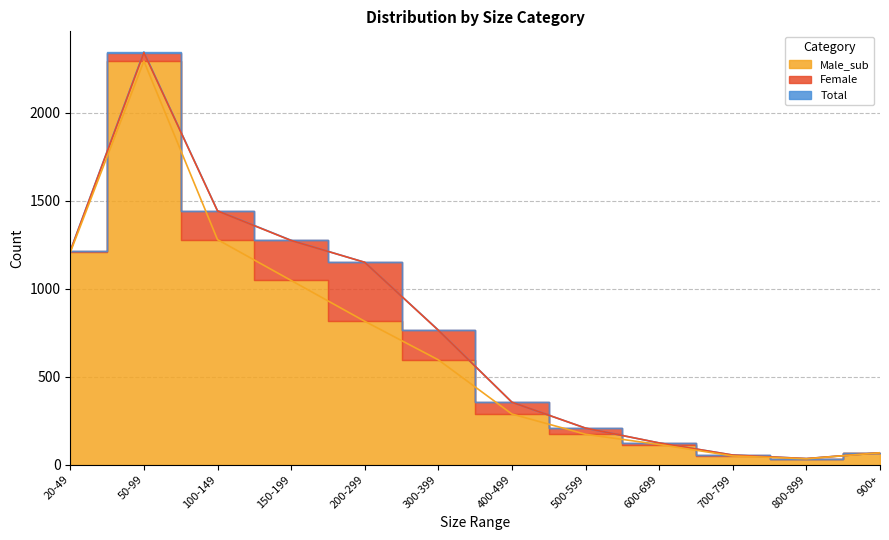

Where is the first local minimum for Total?

800-899